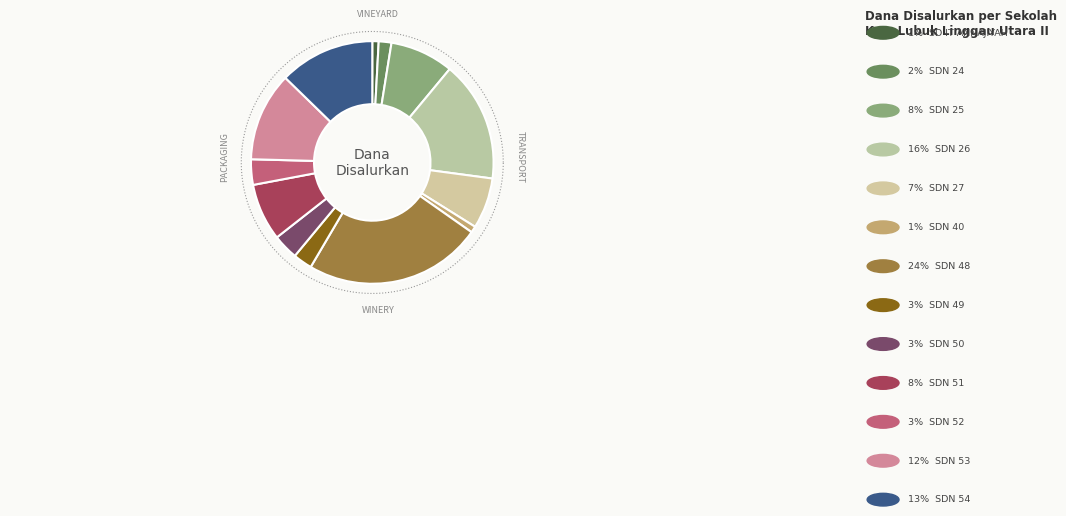

How many slices are in this pie chart?

13